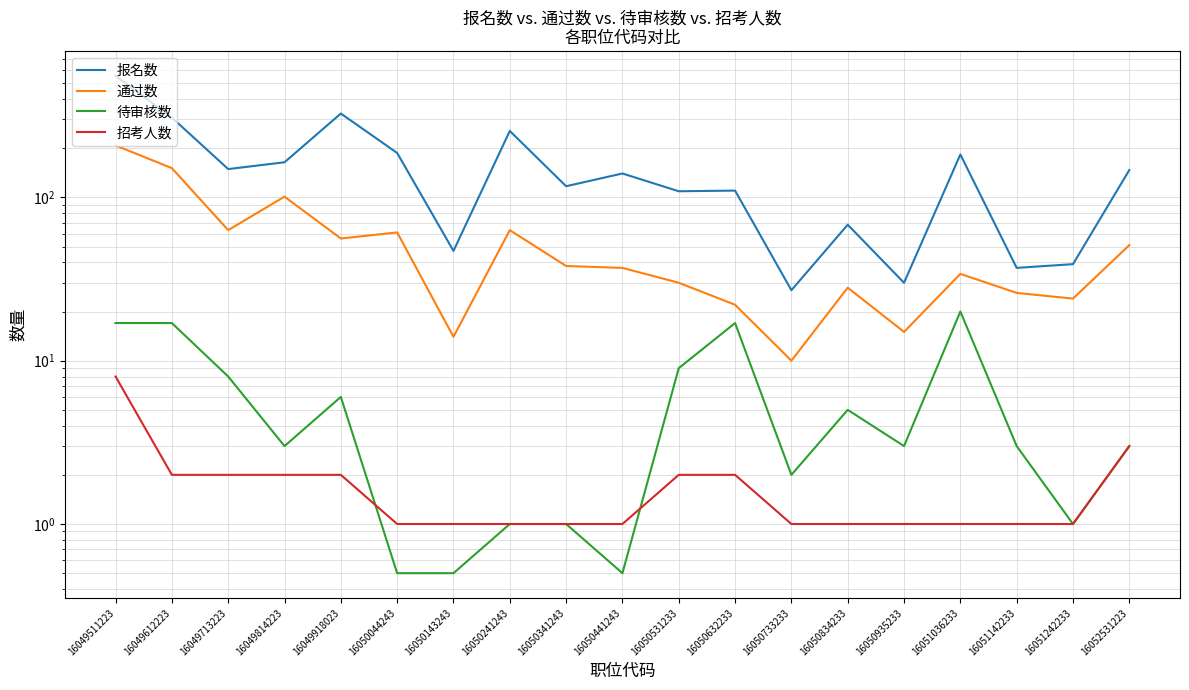

What is the greatest value displayed?

555.0